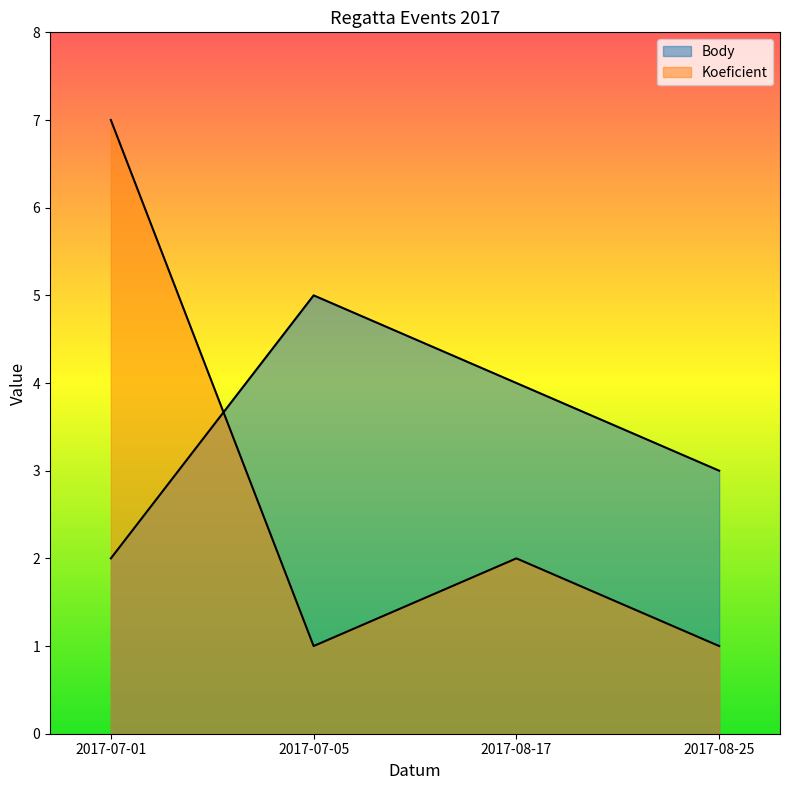

What is the difference between the Koeficient values at 2017-08-25 and 2017-08-17?

1